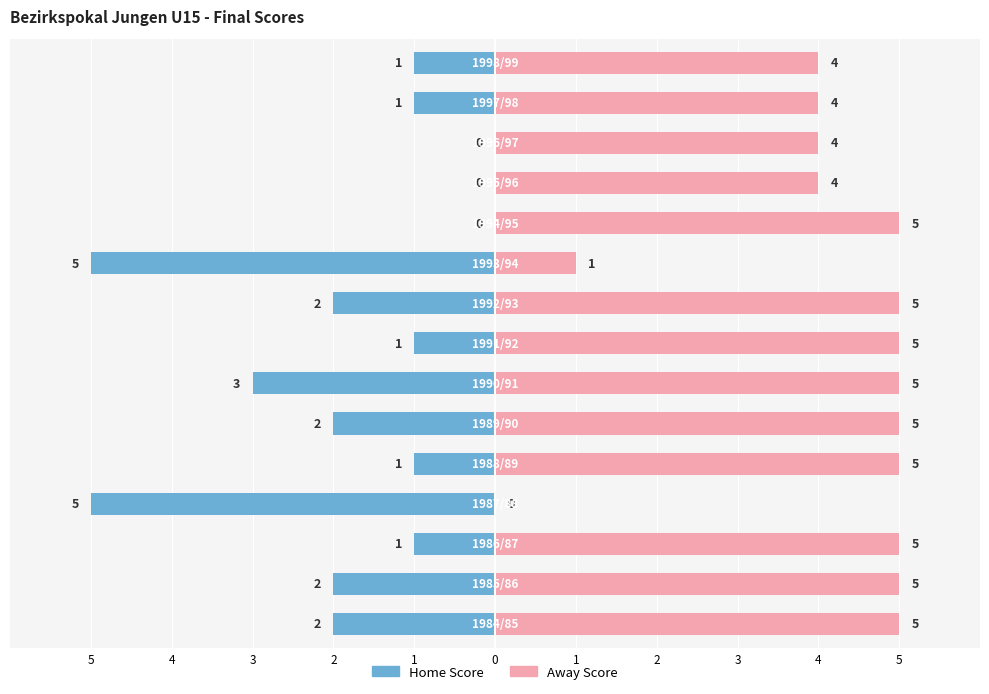

At 2, list the series in order from largest to smallest.

Away Score, Home Score